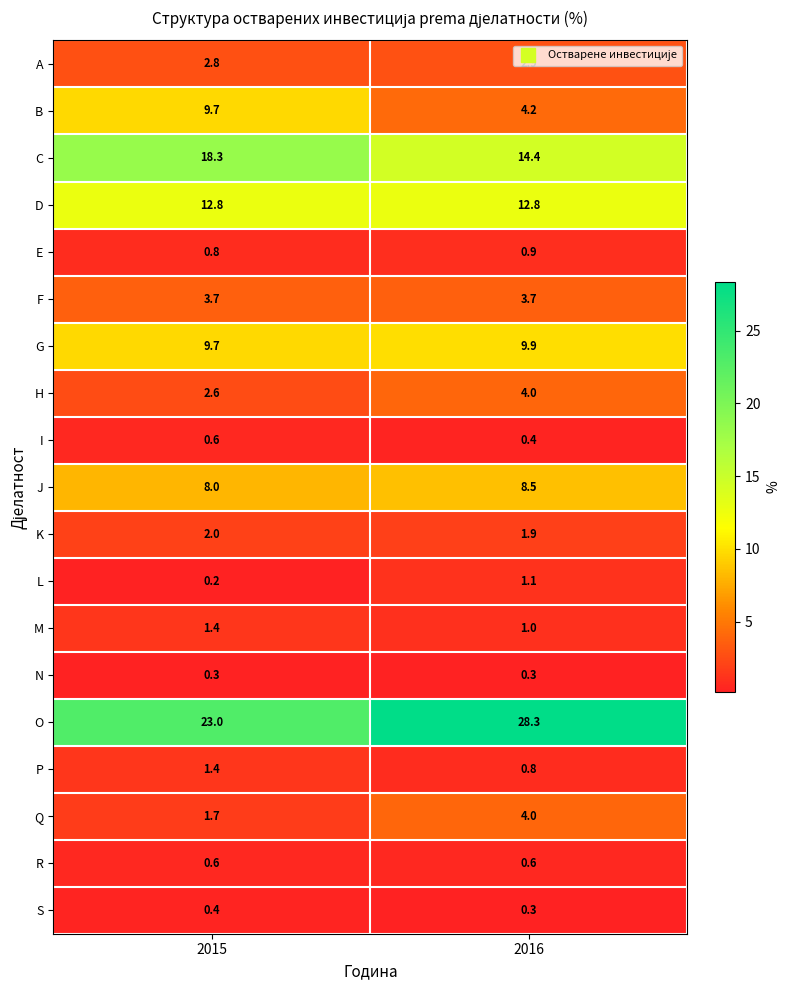

What is the difference between the highest and lowest values at 2016?

28.0